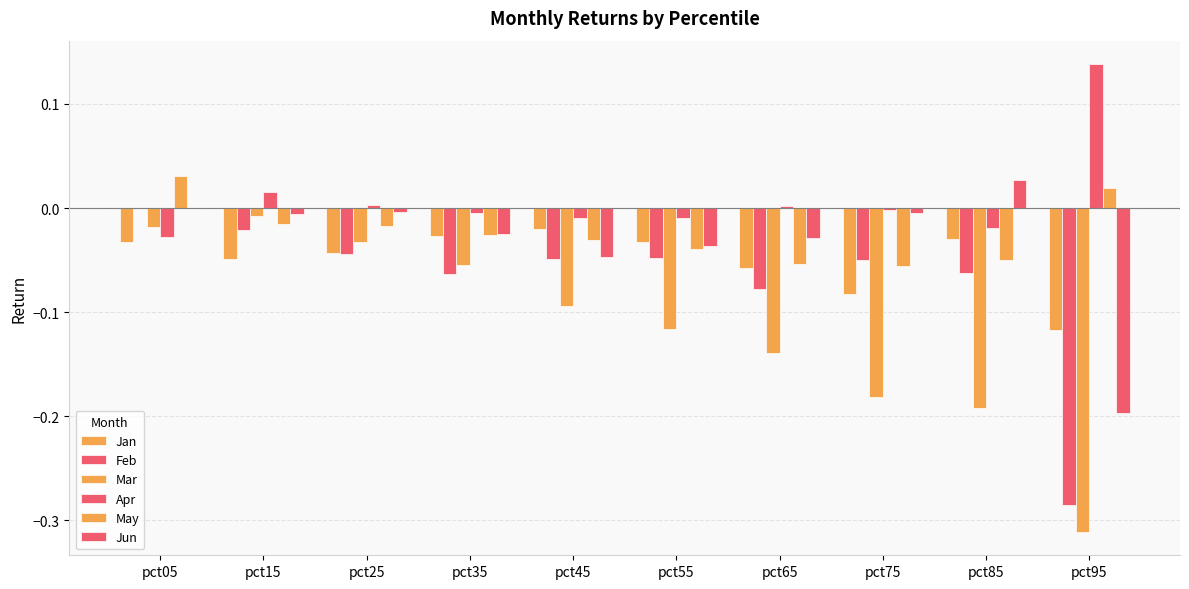

At which category does the chart reach its minimum across all series?

pct95